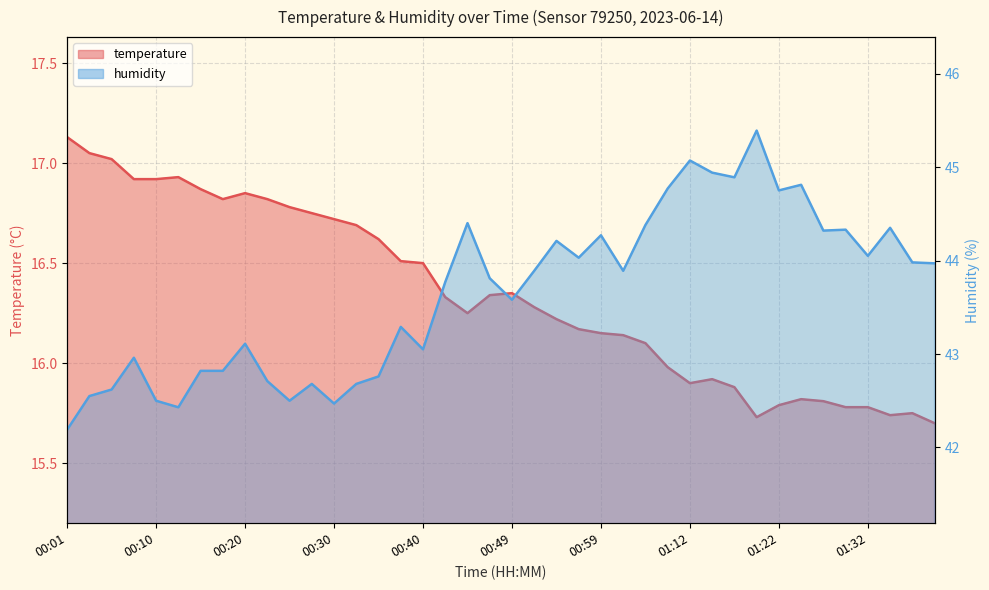

What is the approximate value of humidity at 00:47?

43.8